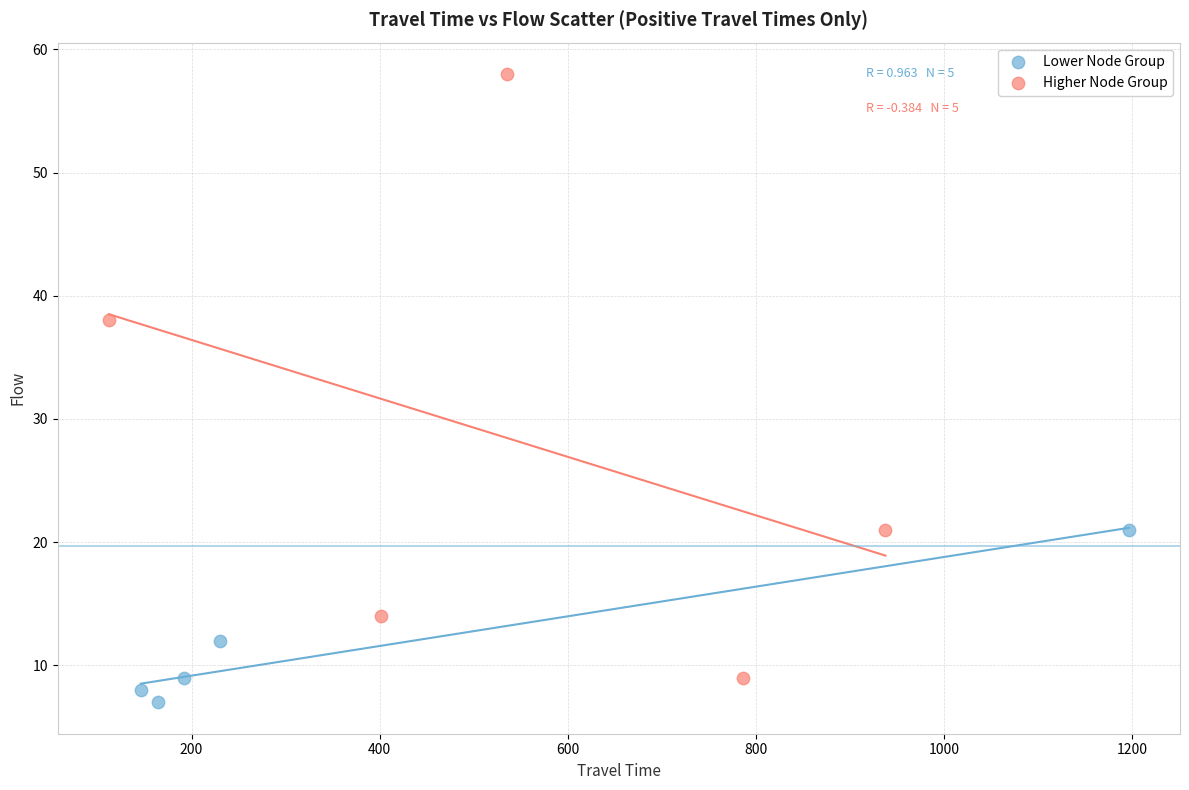

Which series contains the lowest Y value?

Lower Node Group